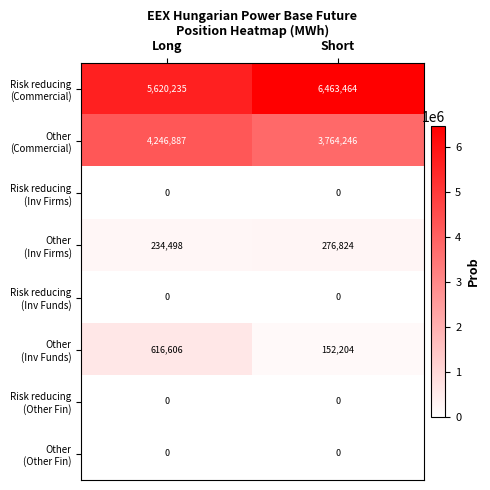

Which category has the highest value across all series?

Short